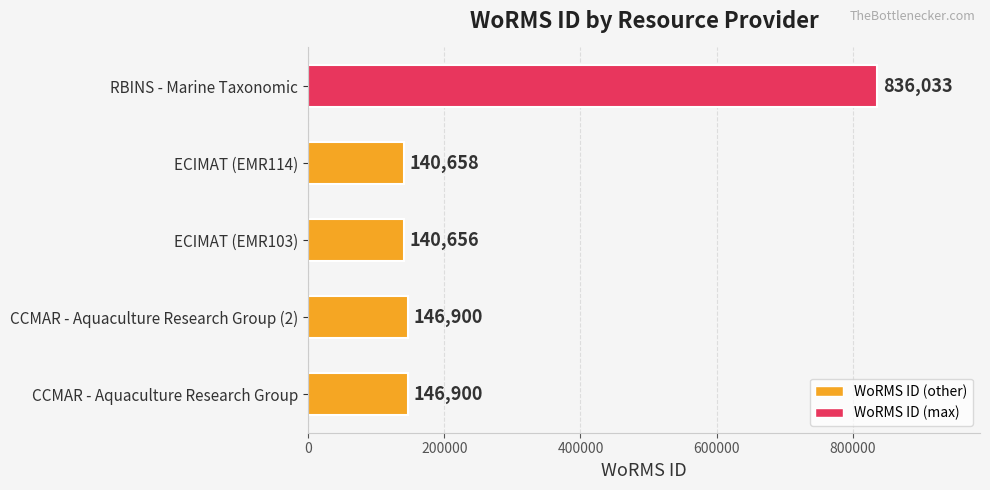

Reading bottom to top, list all the values displayed in this chart.

CCMAR - Aquaculture Research Group=146900	CCMAR - Aquaculture Research Group (2)=146900	ECIMAT (EMR103)=140656	ECIMAT (EMR114)=140658	RBINS - Marine Taxonomic=836033